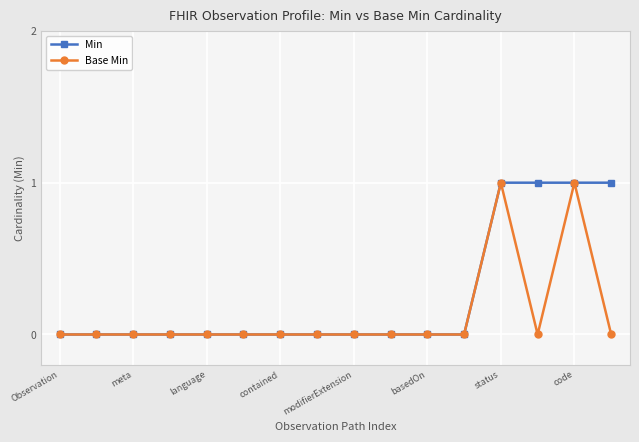

What is the value of the Min point at the 15th from the left?

1